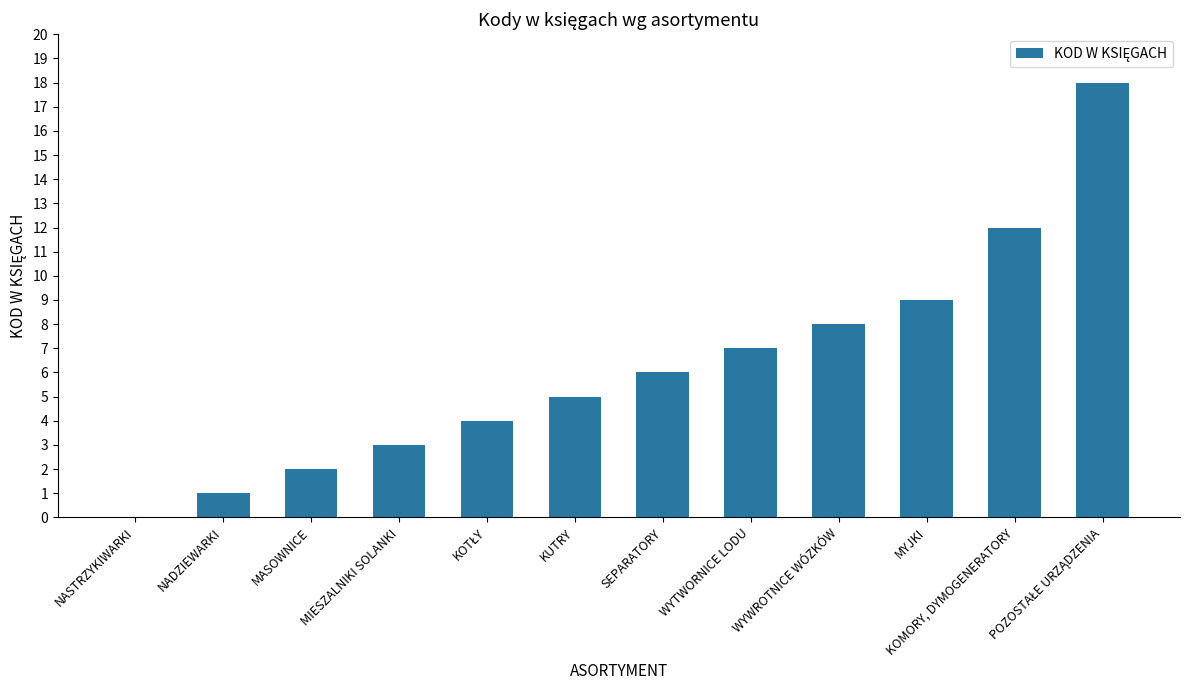

How many distinct data groups are displayed?

1